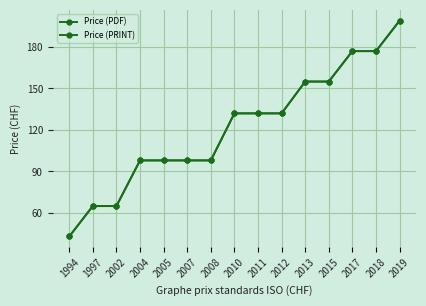

What is the average value of the Price (PRINT) series?

122